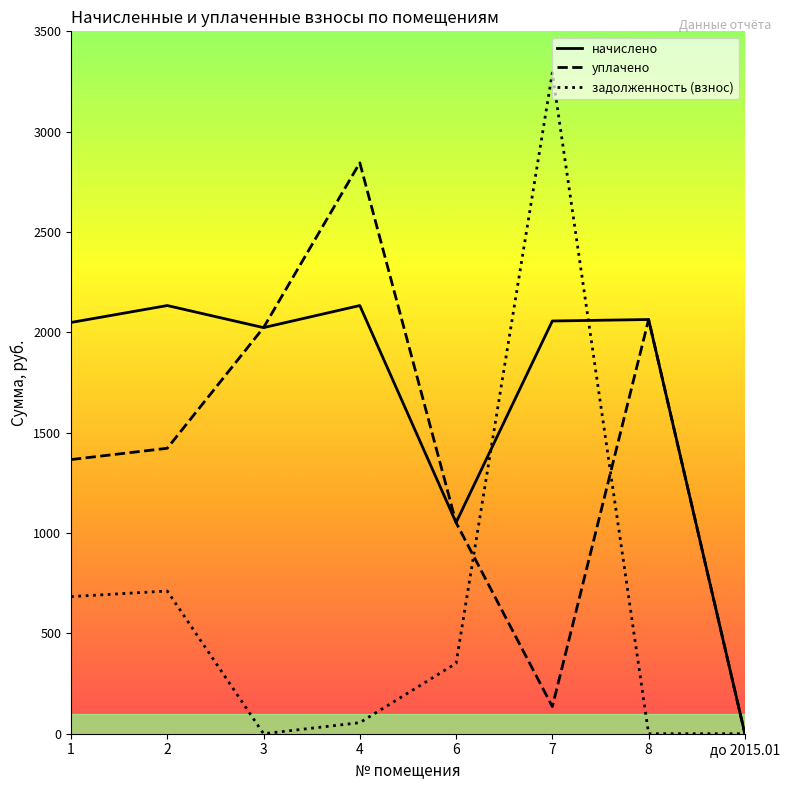

At 1, list the series in order from smallest to largest.

задолженность (взнос), уплачено, начислено